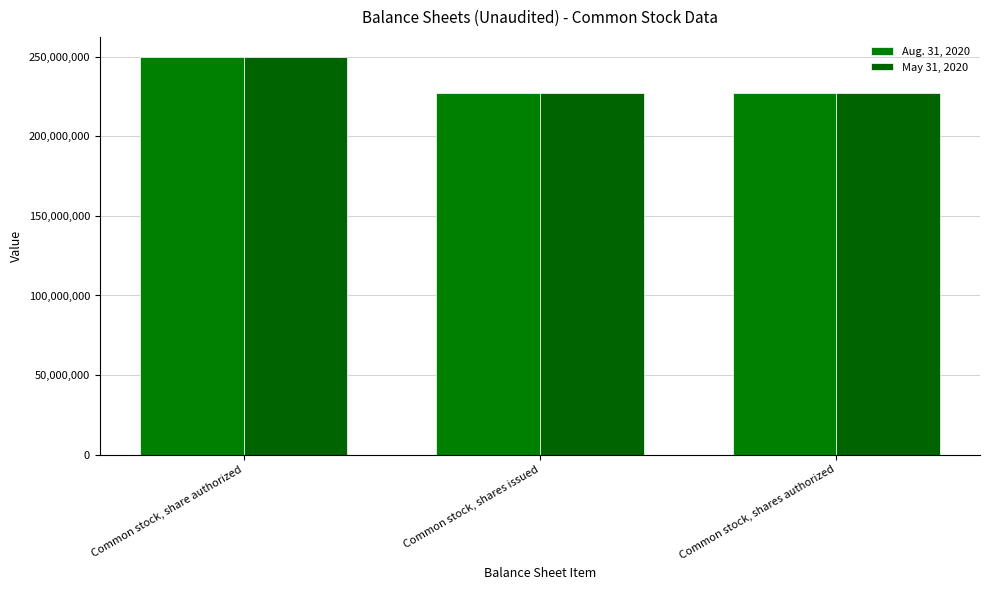

What is the maximum value shown in the chart?

250000000